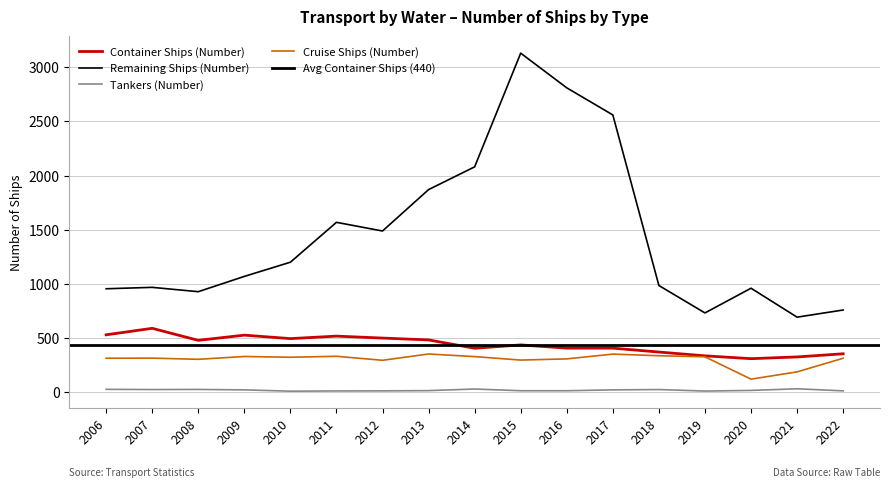

What is the maximum value for Container Ships (Number)?

590